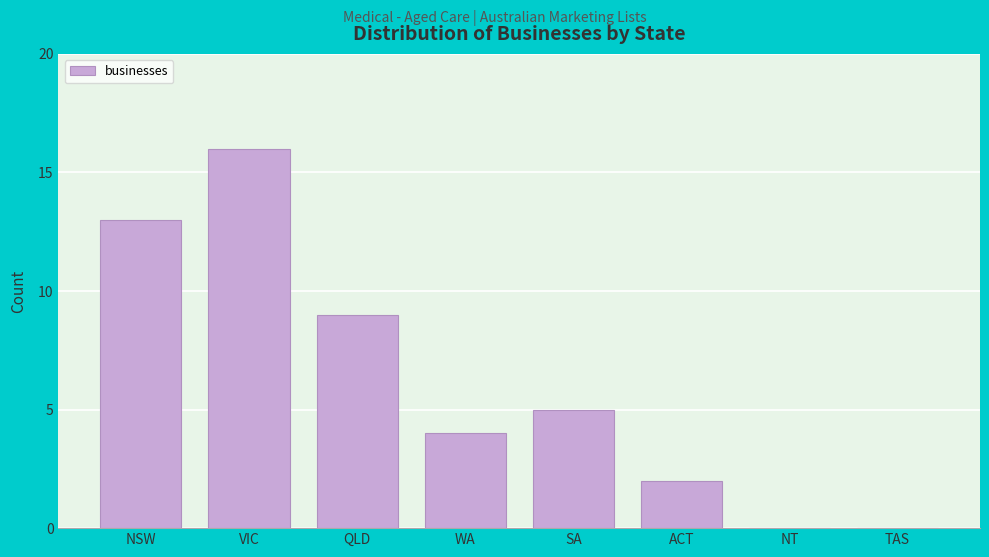

Reading right to left, what are all the values shown in this chart?

TAS=0	NT=0	ACT=2	SA=5	WA=4	QLD=9	VIC=16	NSW=13